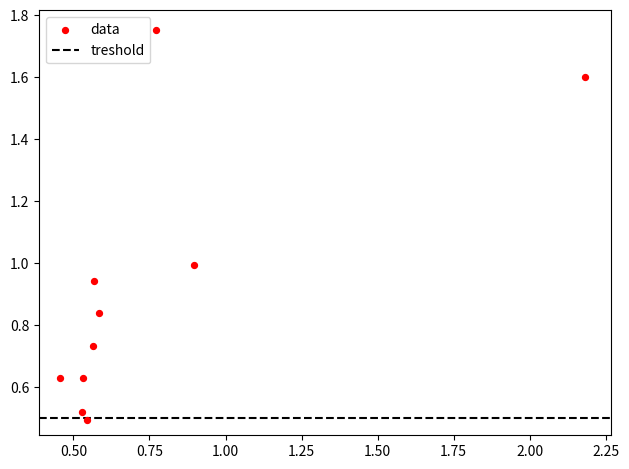

What is the range of Y values (max minus min)?

1.3